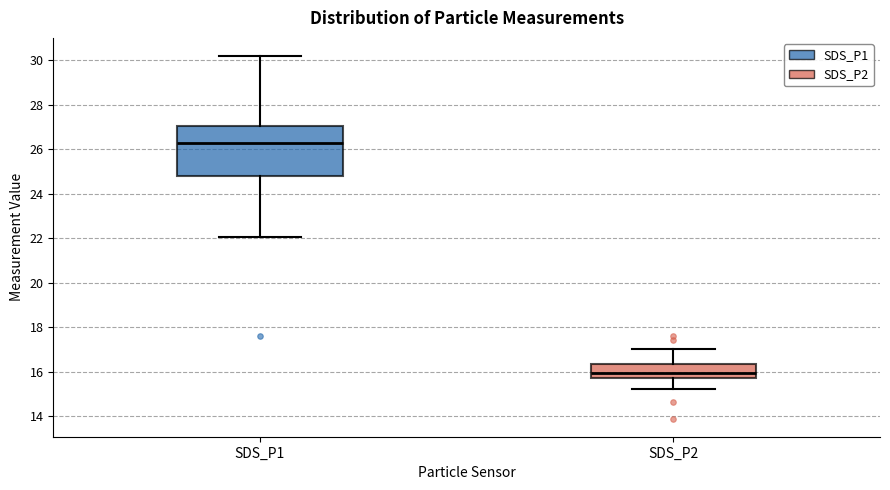

Reading left to right, read every box against the y-axis: the position of its median line, the range the box covers, and the ends of its whiskers. The values are not printed on the chart, so give them approximately, as read against the axis.

SDS_P1: median 26.2, box 24.8 to 27.0, whiskers 22.0 to 30.2
SDS_P2: median 16.0, box 15.8 to 16.4, whiskers 15.2 to 17.0